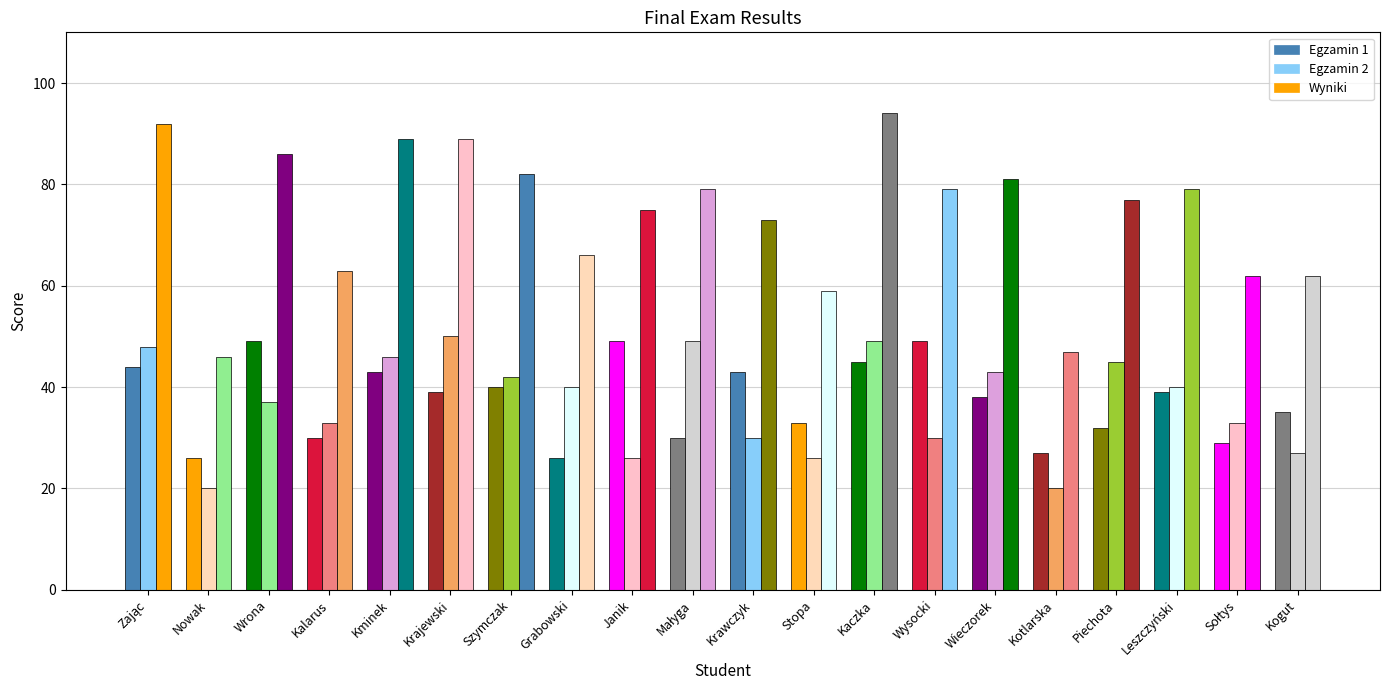

What is the sum of the Egzamin 1 values at Kminek and Piechota?

75